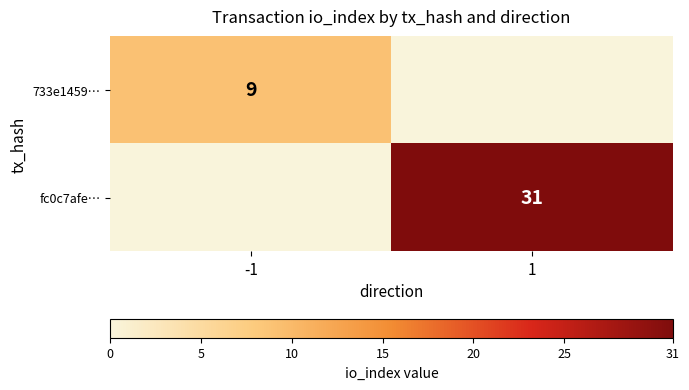

True or false: 733e1459… has a value of 4 at -1.

False